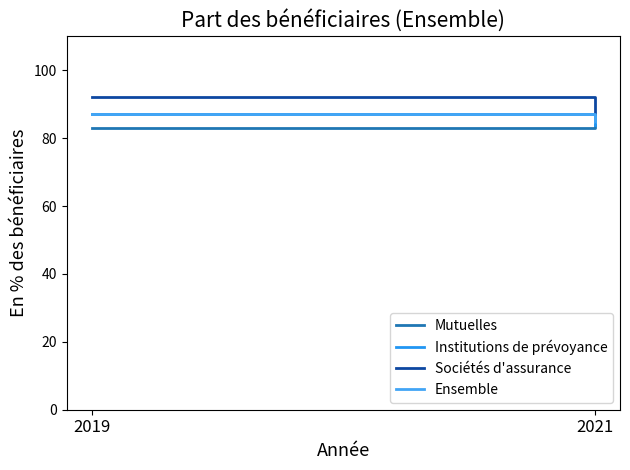

The Institutions de prévoyance series shows 138 at 2019. True or false?

False